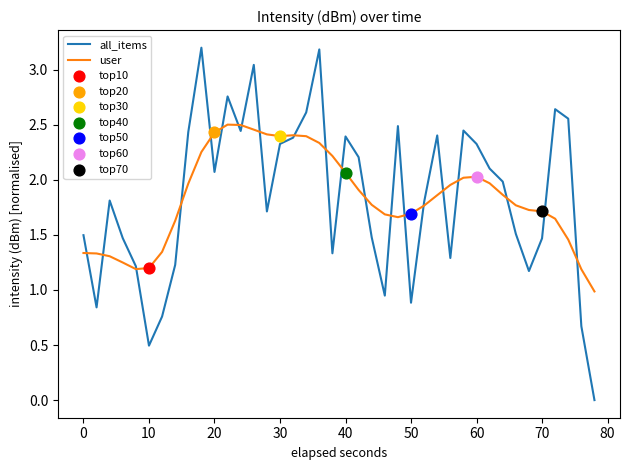

What is the greatest value displayed?

3.2